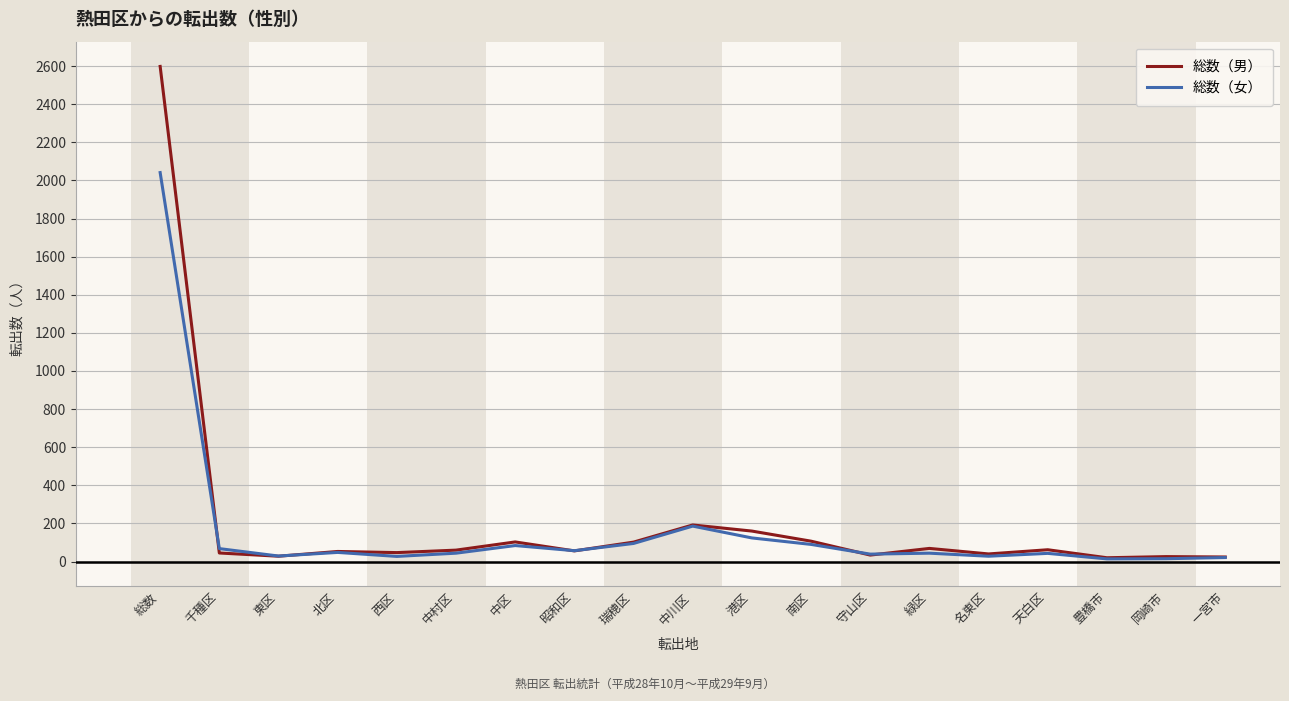

How many series are shown in this chart?

2